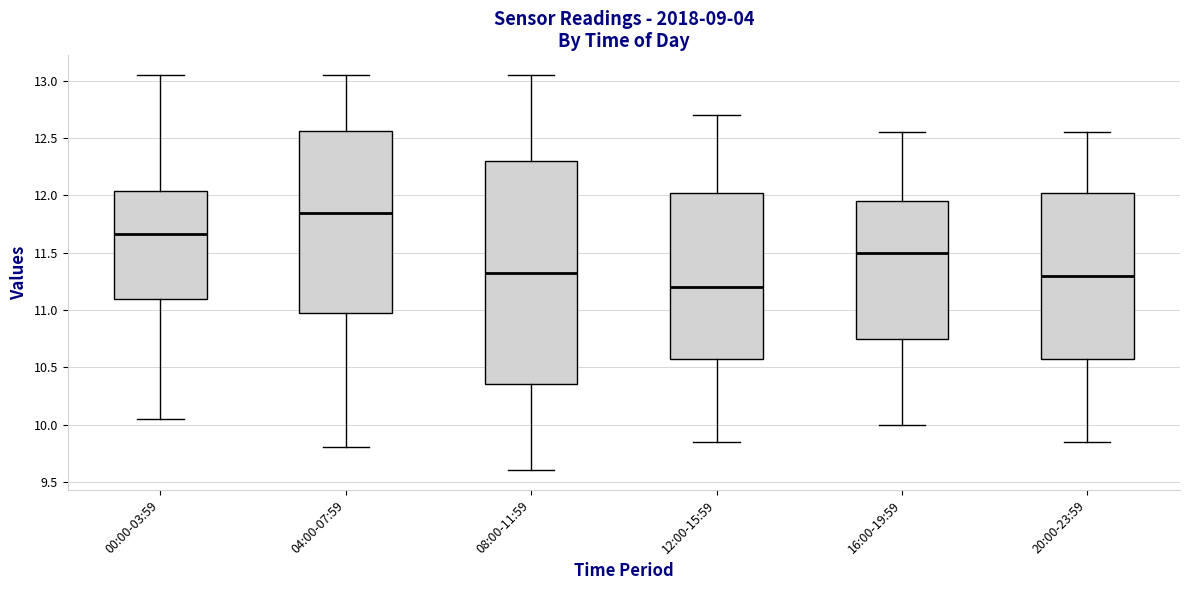

Reading left to right, transcribe this box plot: for each box, give where its median line is, the range the box spans, and where its two whiskers end, as read against the y-axis. The values are not printed on the chart, so give them approximately, as read against the axis.

00:00-03:59: median 11.65, box 11.10 to 12.05, whiskers 10.05 to 13.05
04:00-07:59: median 11.85, box 11.00 to 12.55, whiskers 9.80 to 13.05
08:00-11:59: median 11.35, box 10.35 to 12.30, whiskers 9.60 to 13.05
12:00-15:59: median 11.20, box 10.60 to 12.05, whiskers 9.85 to 12.70
16:00-19:59: median 11.50, box 10.75 to 11.95, whiskers 10.00 to 12.55
20:00-23:59: median 11.30, box 10.60 to 12.05, whiskers 9.85 to 12.55